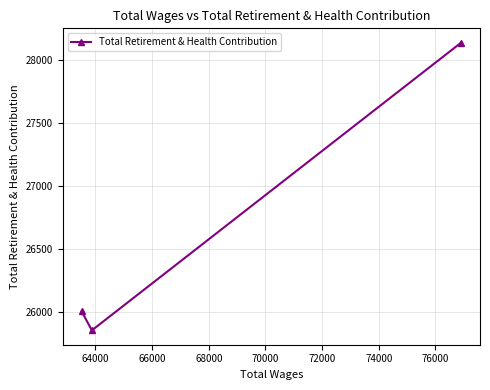

What is the smallest value displayed?

25856